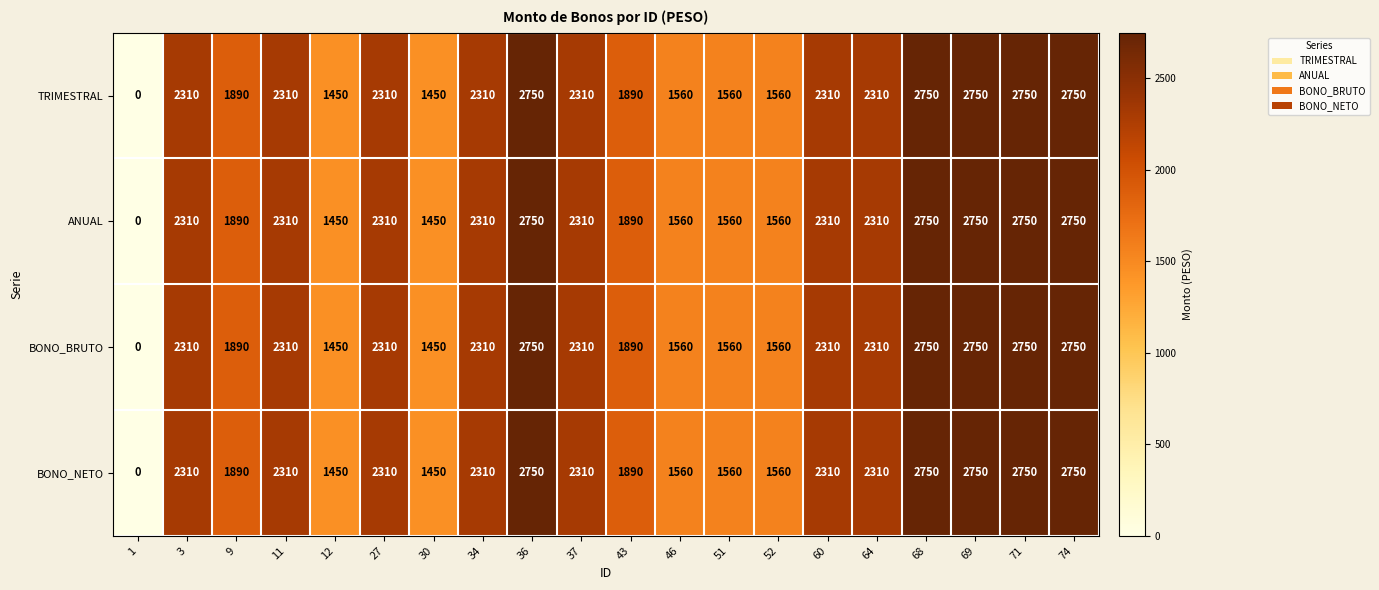

Is it true that TRIMESTRAL equals 2310 at 3?

True